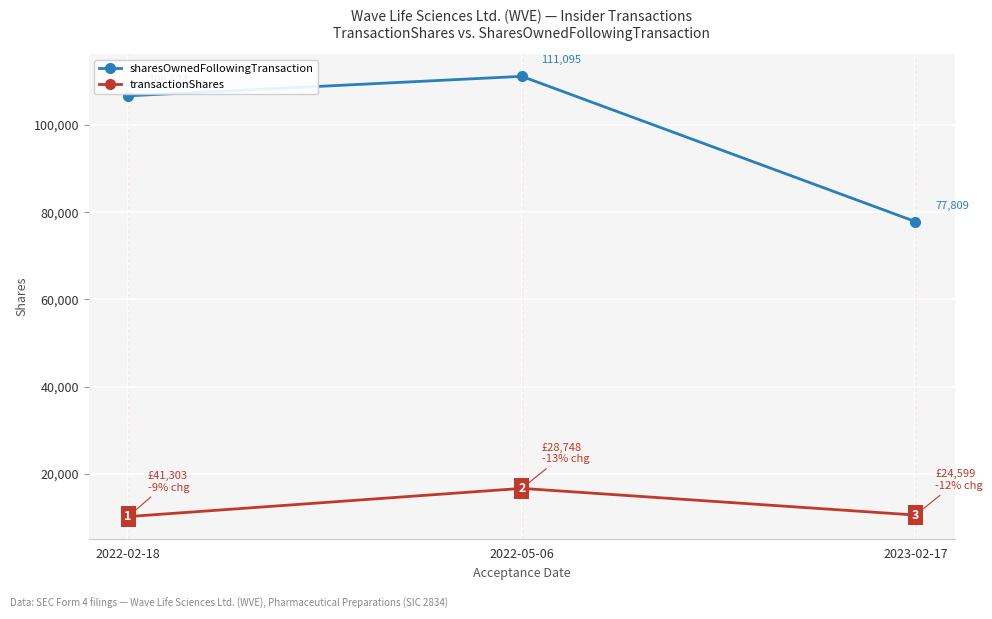

What value does the transactionShares series have at 2023-02-17, to the nearest 10?

10600